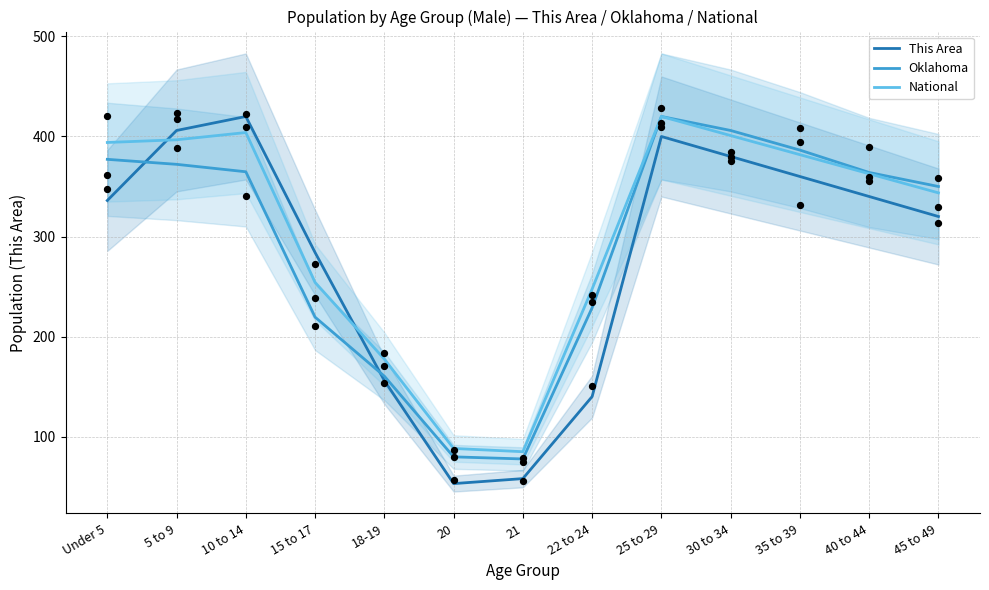

Which series reaches the maximum Y coordinate?

This Area